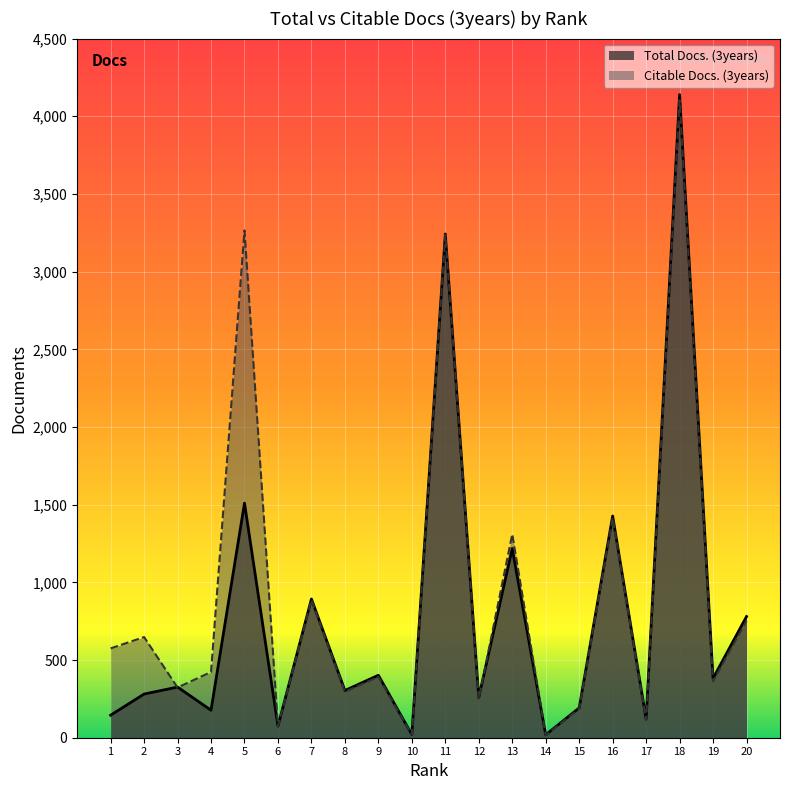

How many lines are shown in the chart?

2